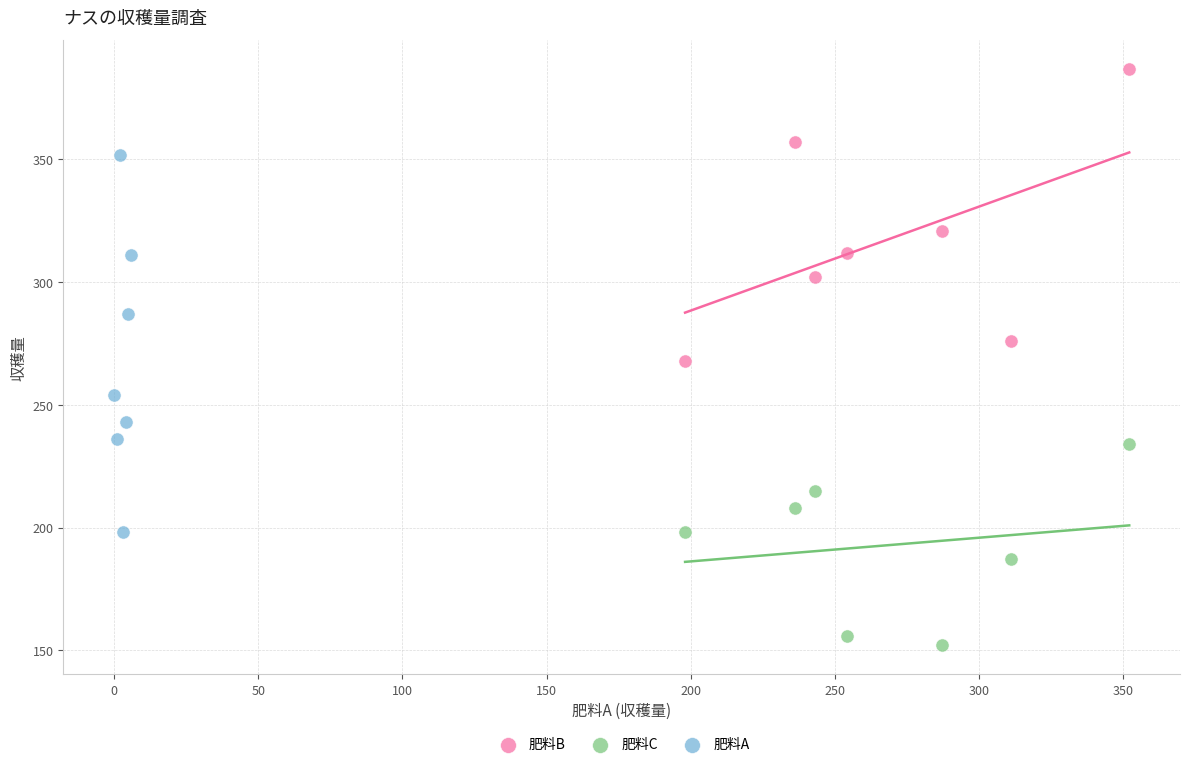

Which series reaches the minimum Y coordinate?

肥料C